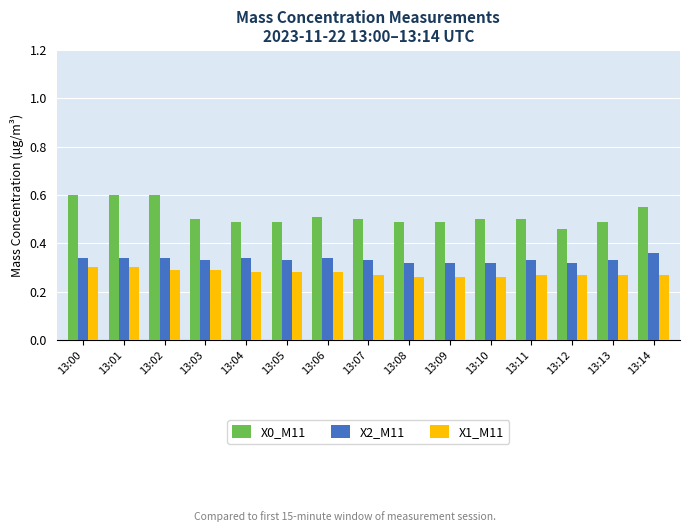

What are all the series names shown in the legend?

X0_M11, X2_M11, X1_M11